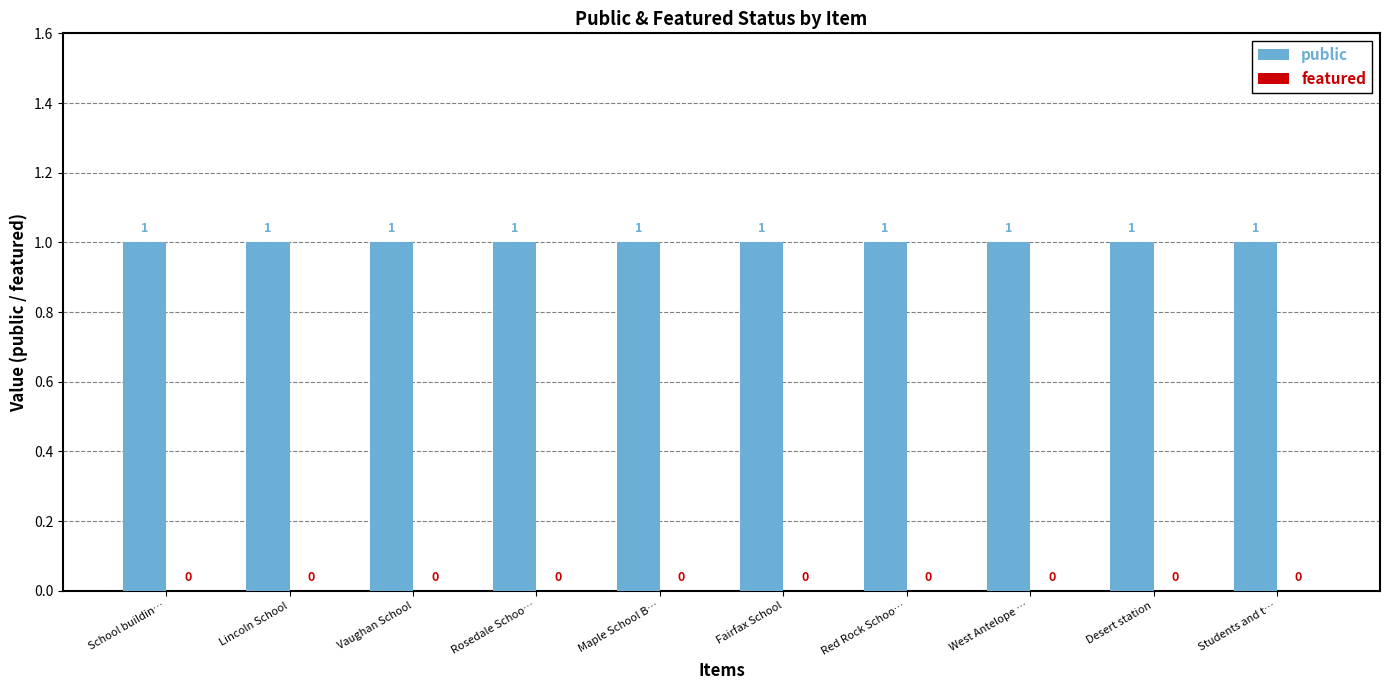

Is it true that public equals 1 at Desert station?

True